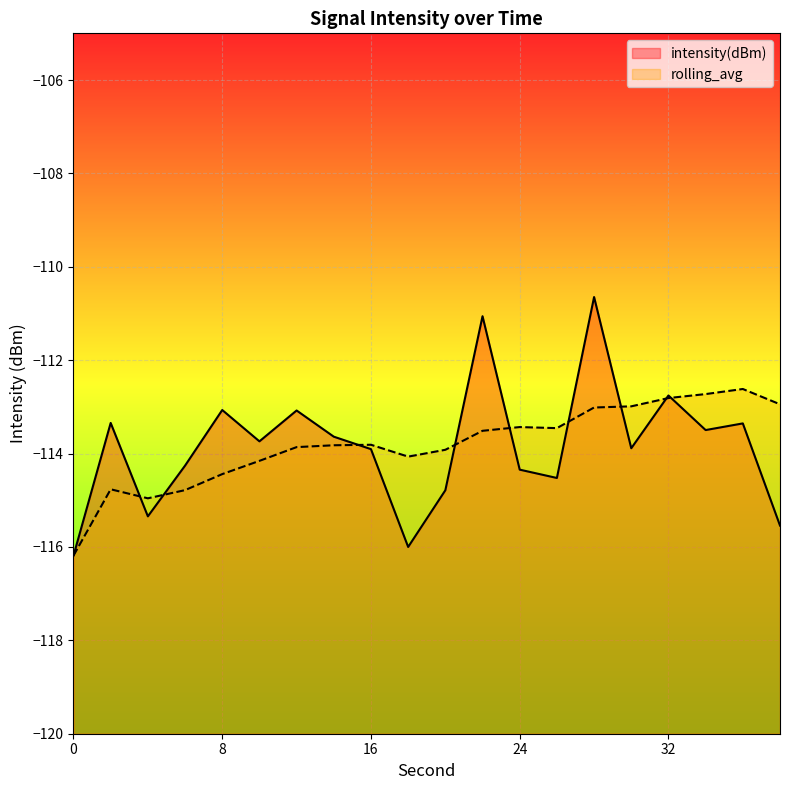

Does the chart display data point markers on the line(s)?

No